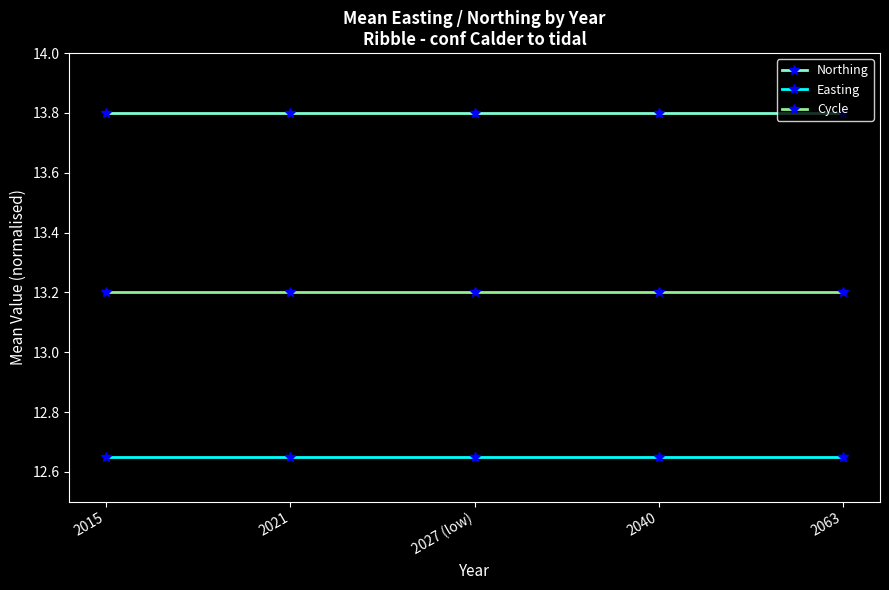

Rank the series by their average value, from highest to lowest.

Northing, Cycle, Easting